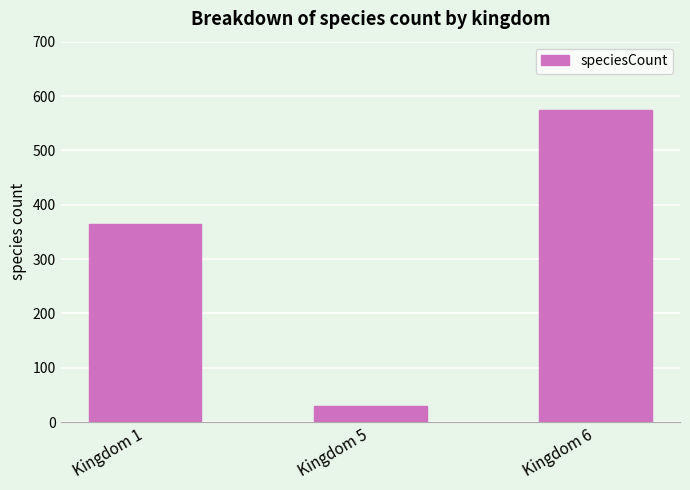

Count the number of categories in the chart.

3